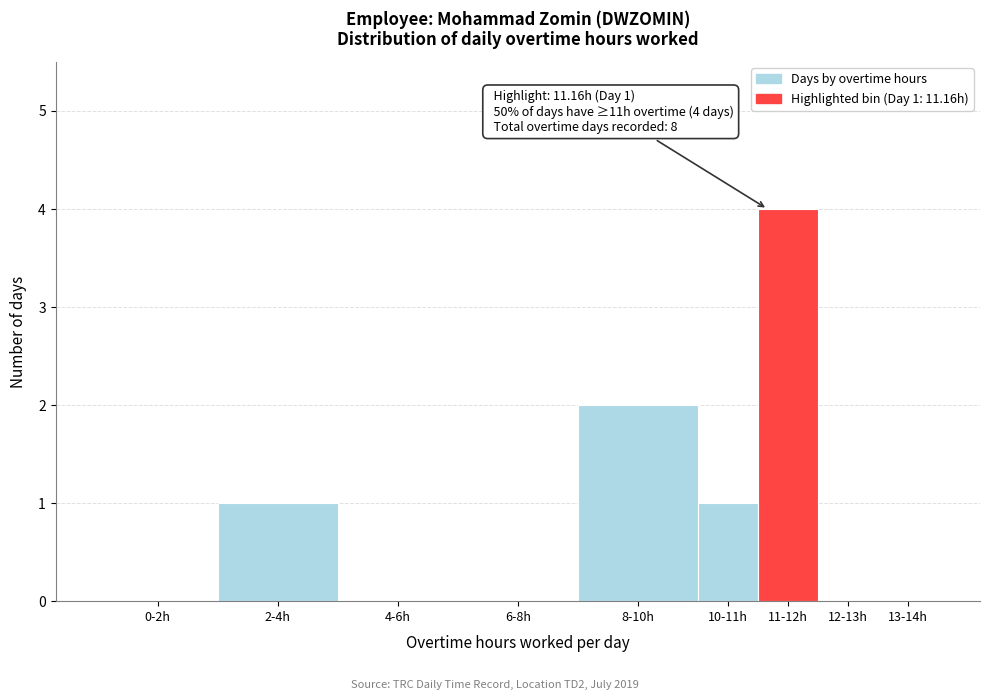

Reading left to right, list all the values displayed in this chart.

0-2h=0	2-4h=1	4-6h=0	6-8h=0	8-10h=2	10-11h=1	11-12h=4	12-13h=0	13-14h=0